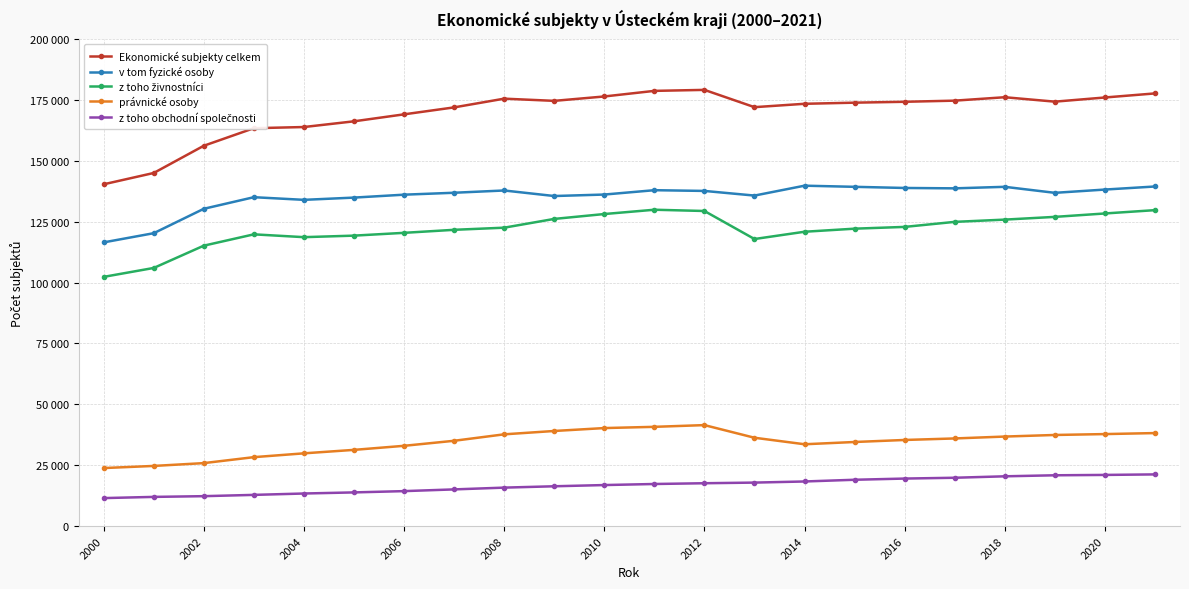

Is this an area chart (filled region under the line)?

No